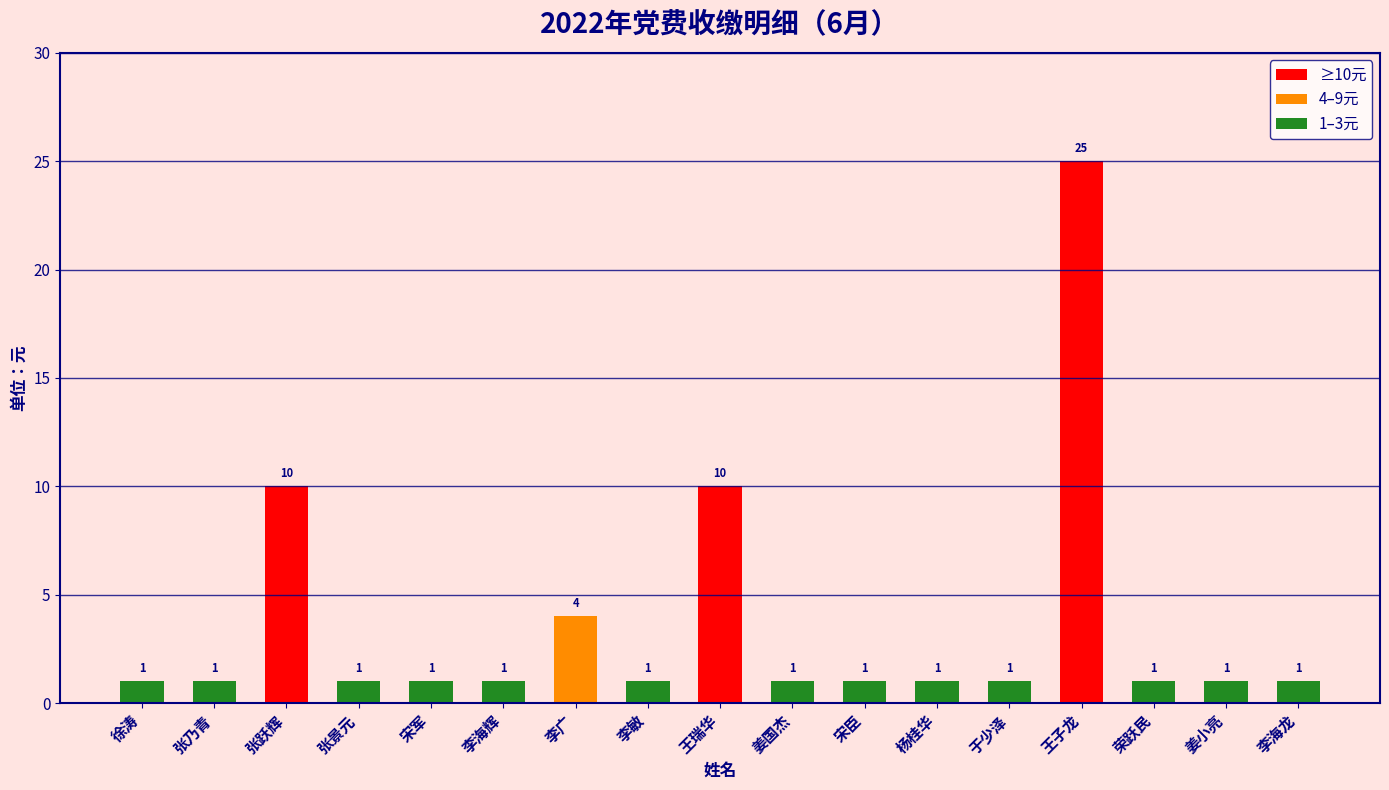

What is the difference between the second highest and minimum values?

9